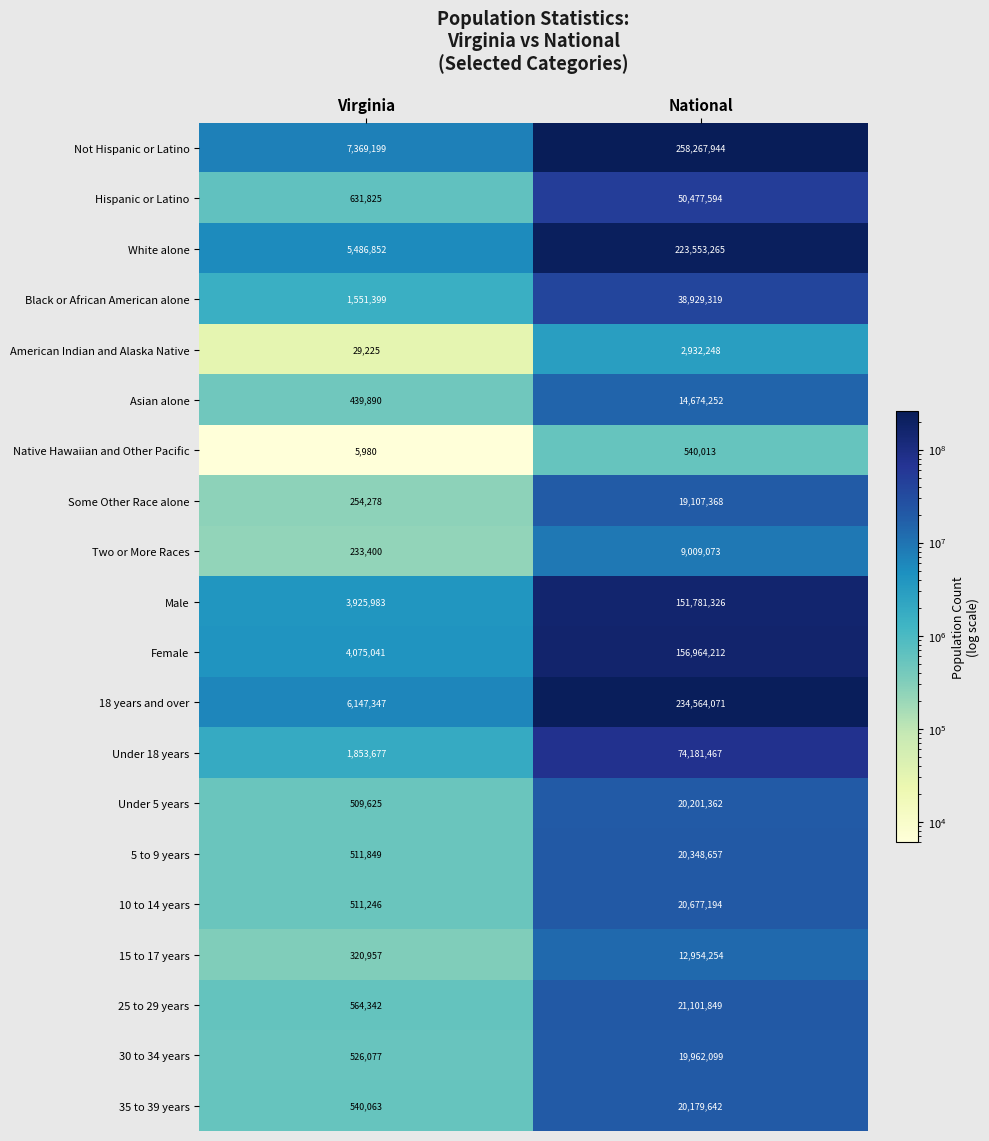

At which category does the chart reach its peak across all series?

National